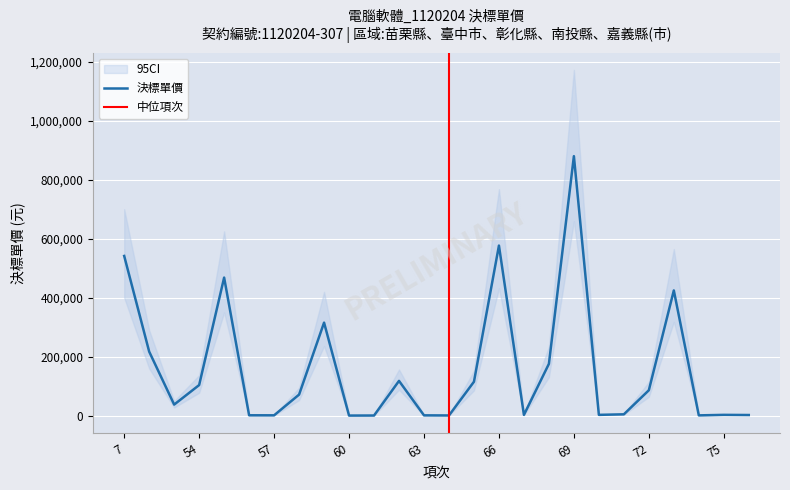

Reading left to right, list all the values displayed in this chart.

7=541547	8=217381	53=37911	54=104055	55=468248	56=1651	57=1520	58=71724	59=315675	60=716	61=879	62=118182	63=1445	64=1075	65=115346	66=576727	67=2988	68=175943	69=879722	70=3119	71=4924	72=86456	73=424677	74=1369	75=3088	76=2560